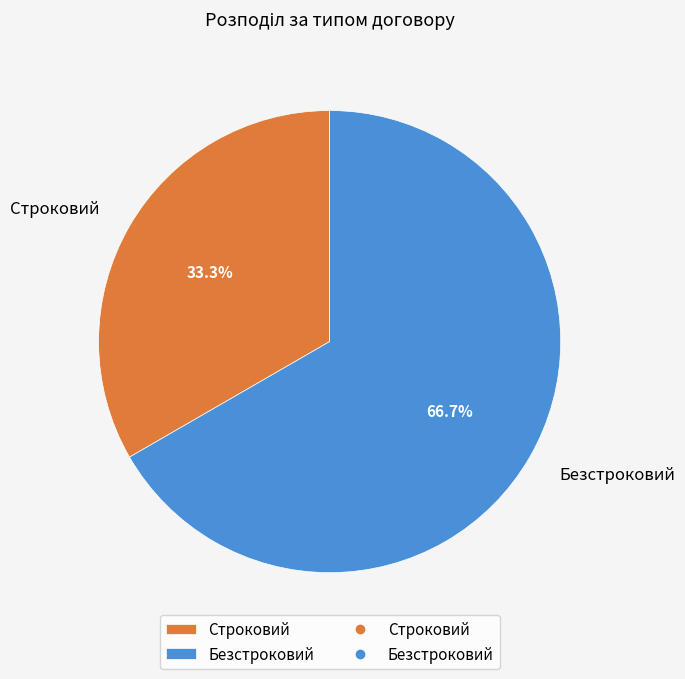

What percentage do Безстроковий and Строковий together represent?

100.0%